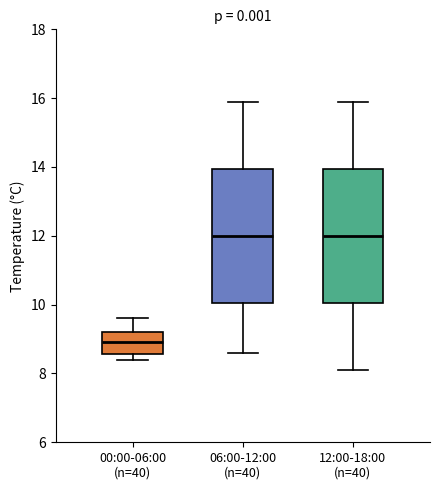

Where is the lower edge of the box for 00:00-06:00 (n=40) on the y-axis? The values are not printed on the chart, so give them approximately, as read against the axis.

8.6